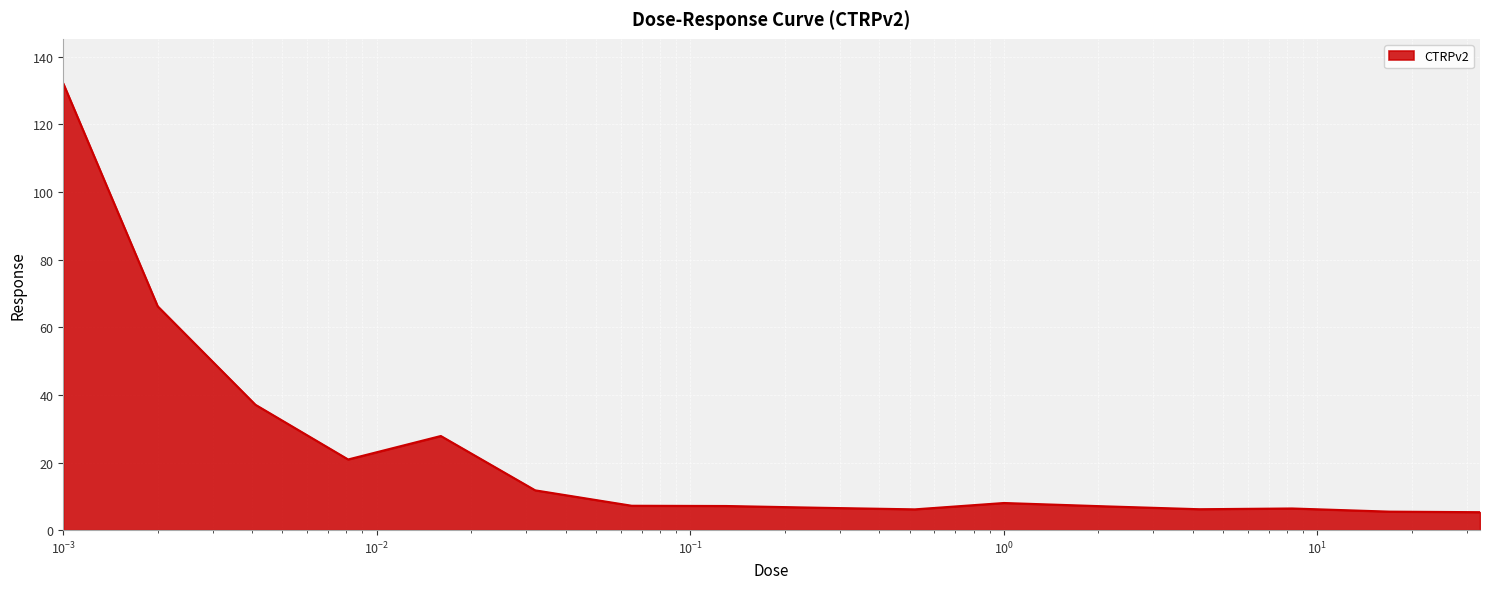

What is the minimum value shown in the chart?

5.3